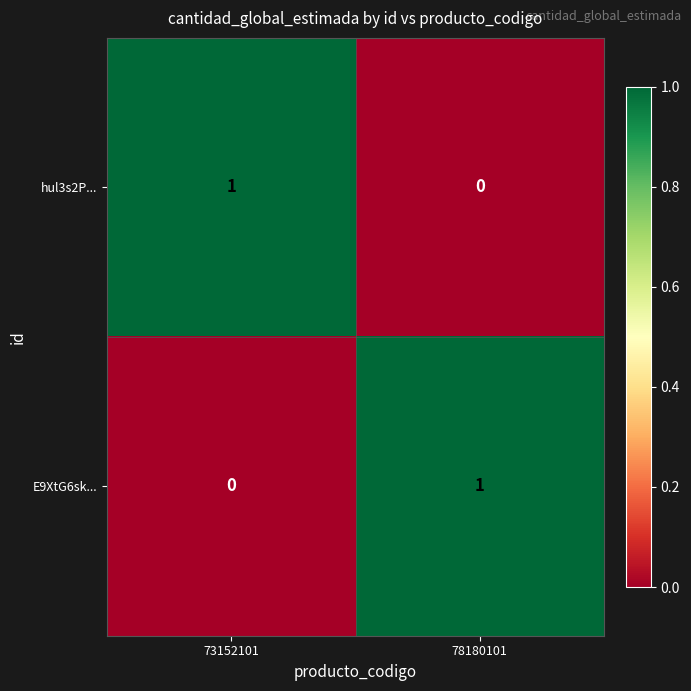

At how many categories does at least one series exceed 0?

2